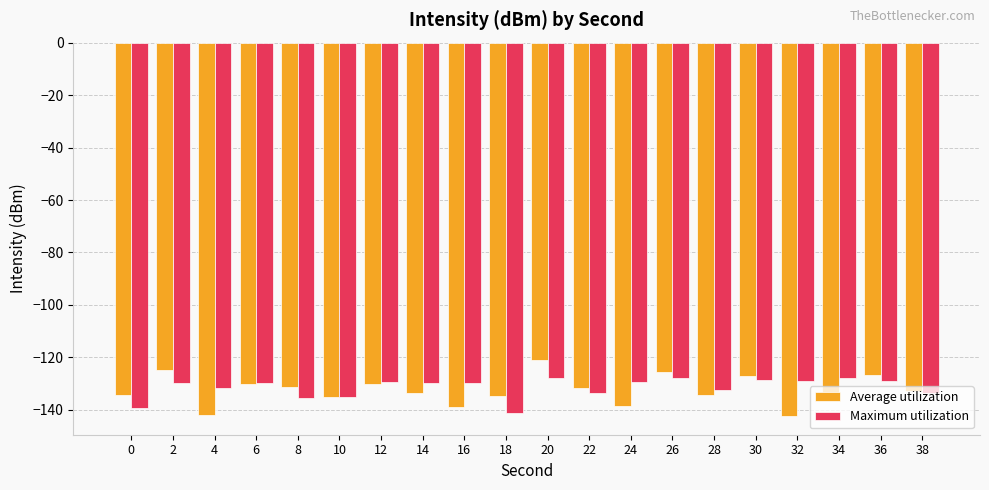

What is the total value across all series at 36?

-255.8